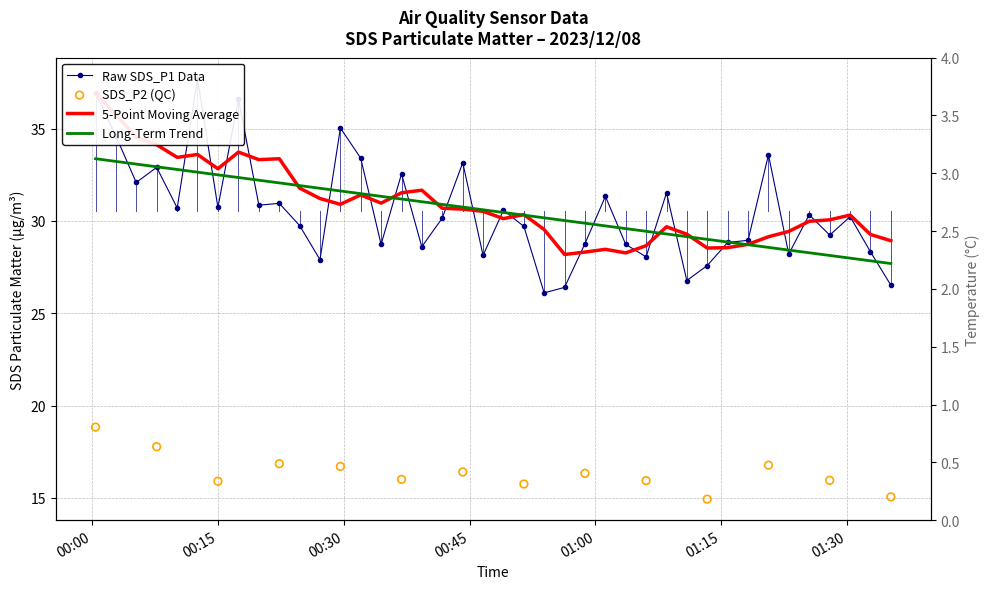

At how many categories does at least one series exceed 12?

40